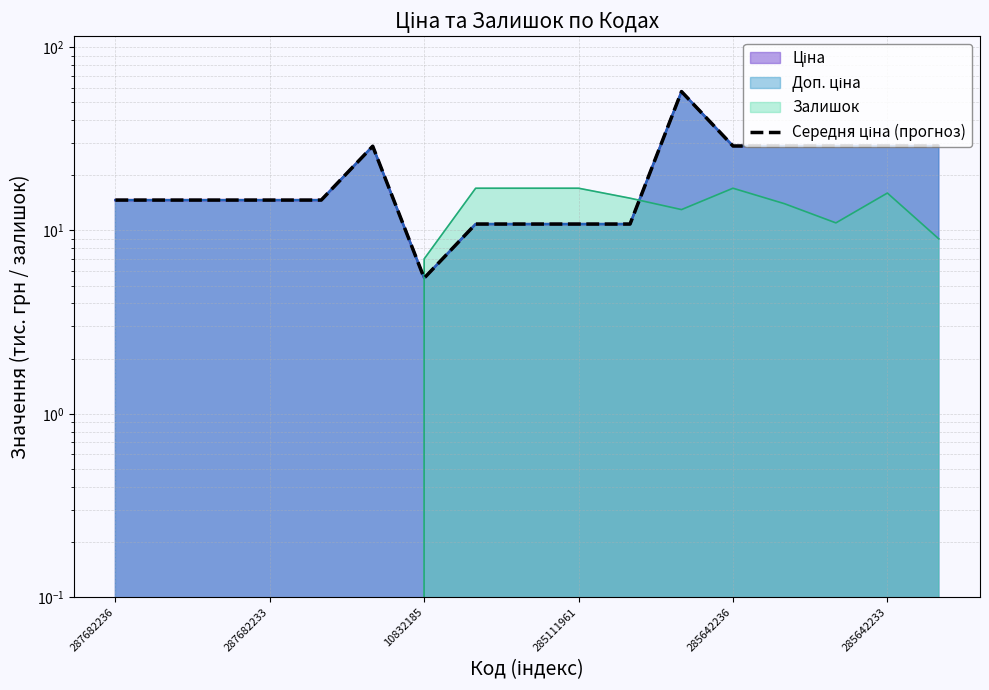

What is the ratio of the value at 10832185 to the value at 285642233?

0.2